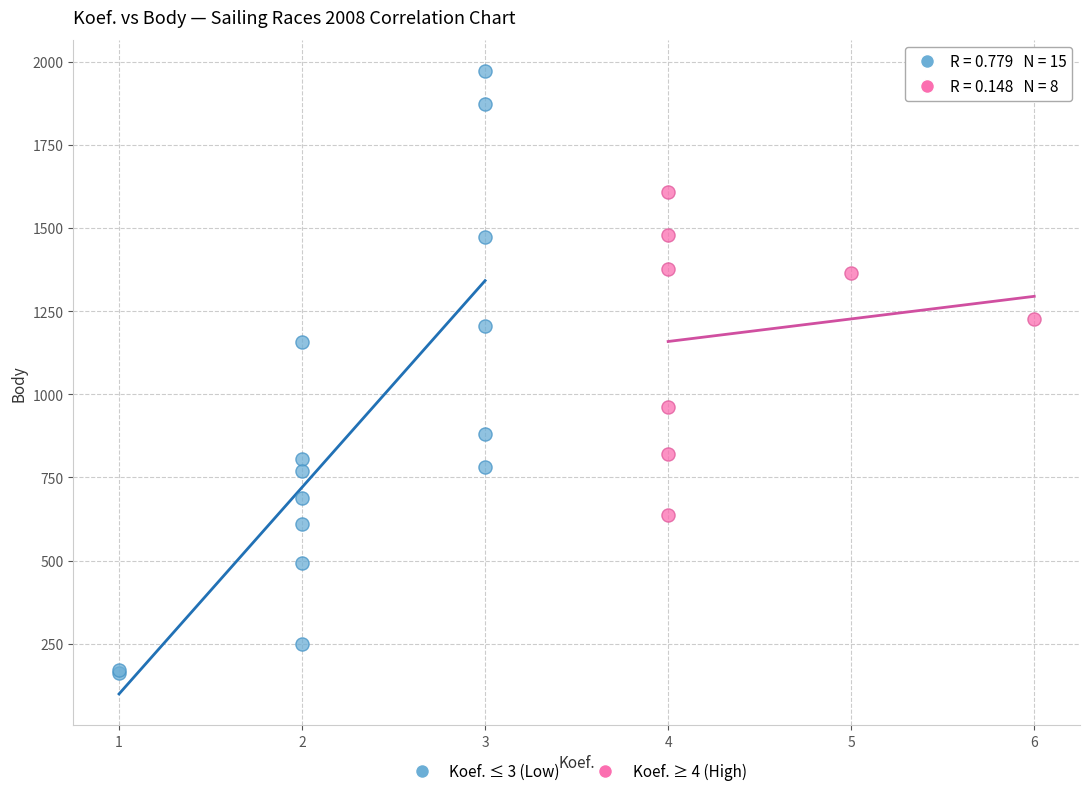

Which series contains the highest Y value?

Koef. ≤ 3 (Low)